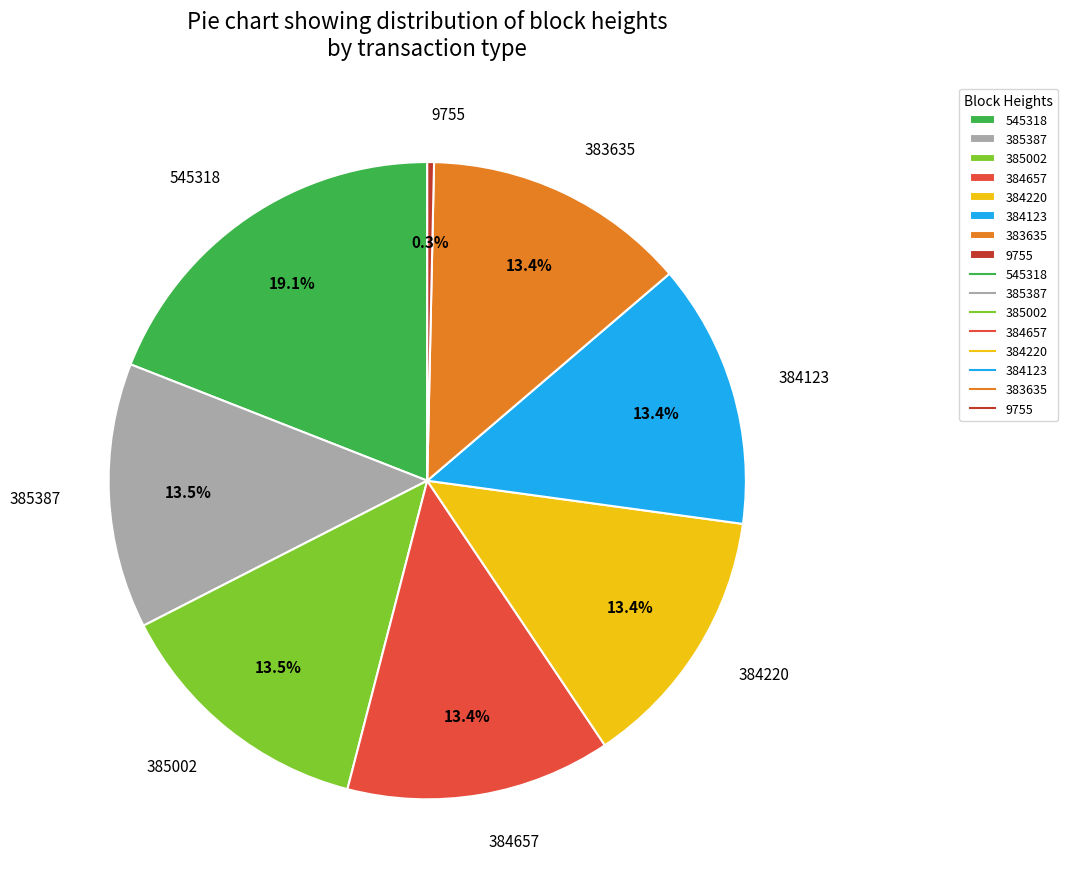

Approximately how many times larger is the value at 384220 compared to 545318?

0.7